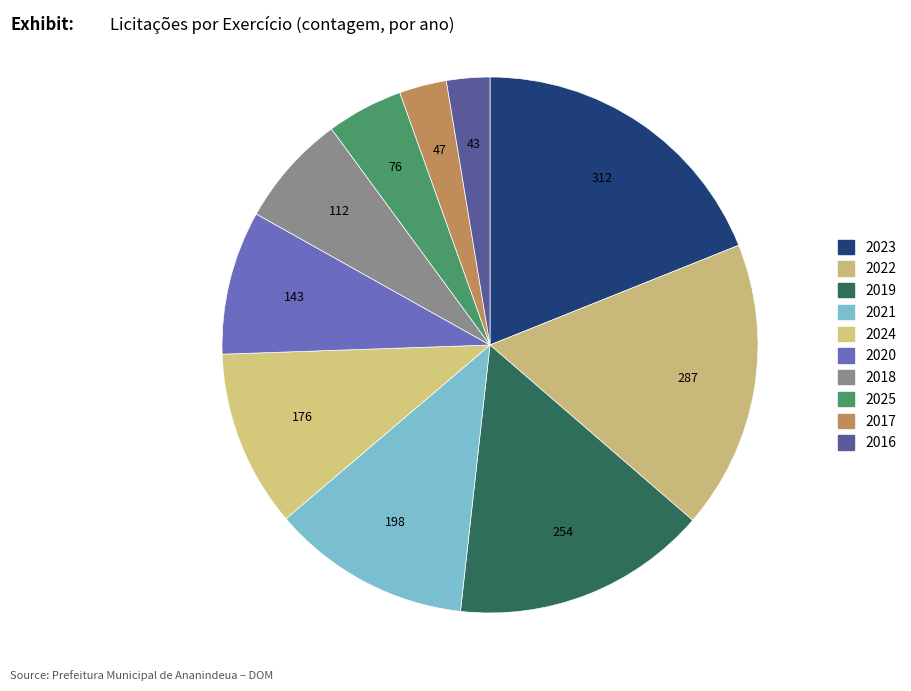

How many slices are in this pie chart?

10